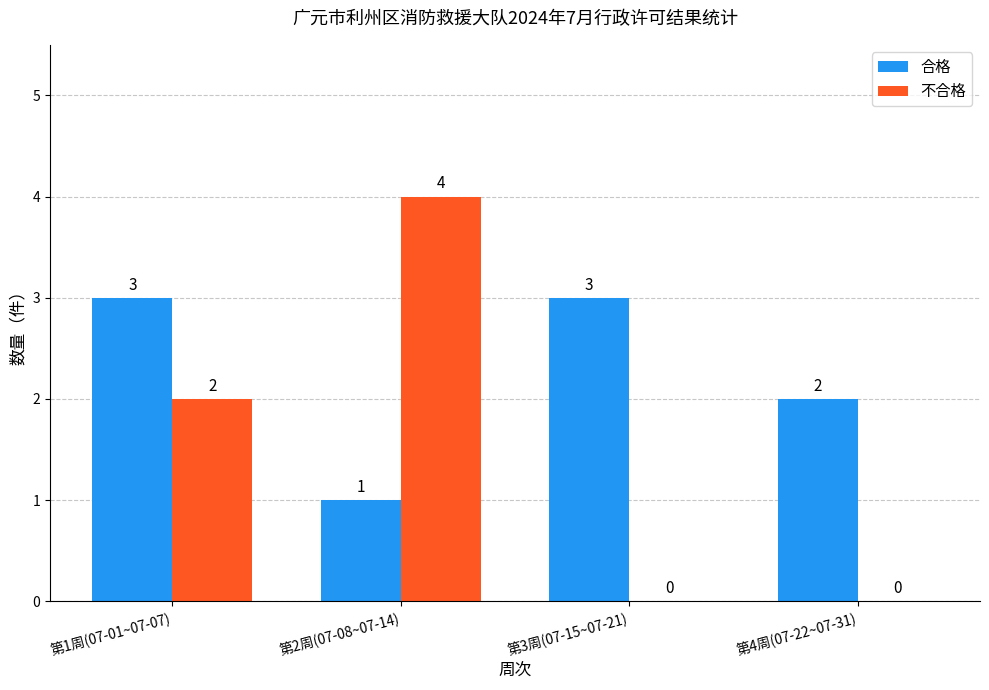

What are all the series names shown in the legend?

合格, 不合格